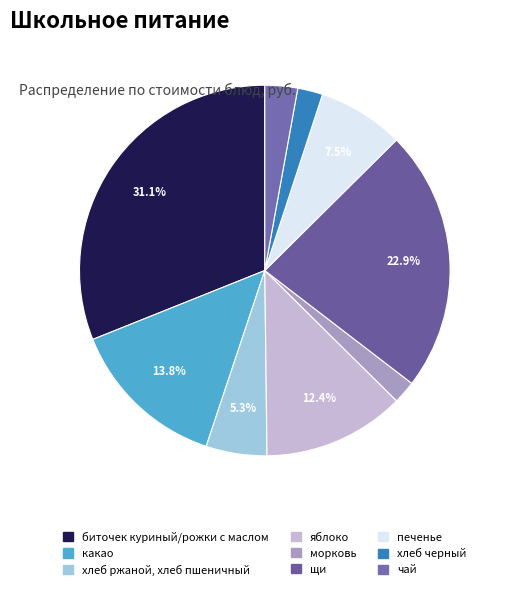

To the nearest percent, what is the difference between the хлеб черный and яблоко slice percentages?

10%